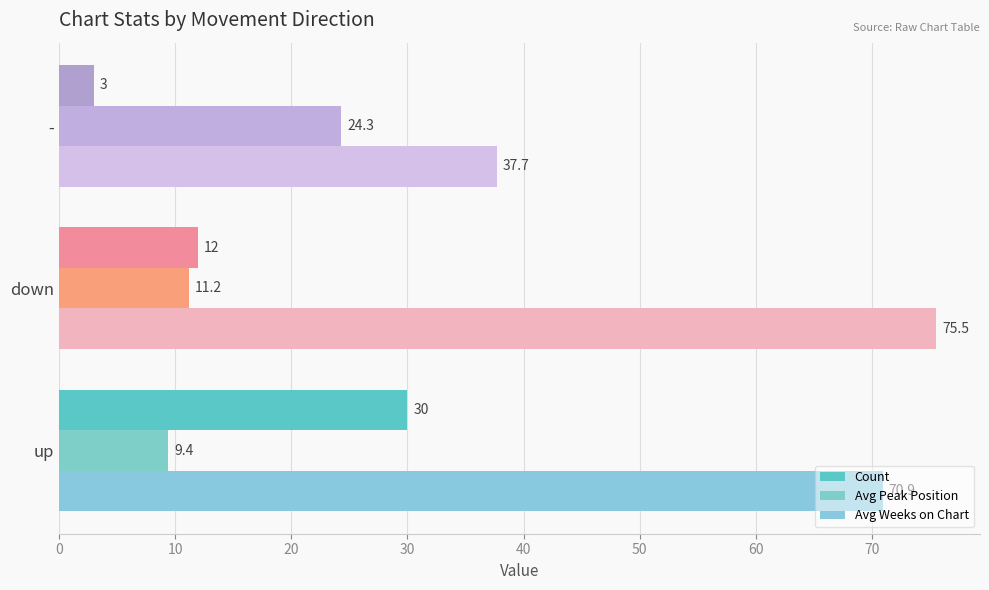

How many distinct data groups are displayed?

3